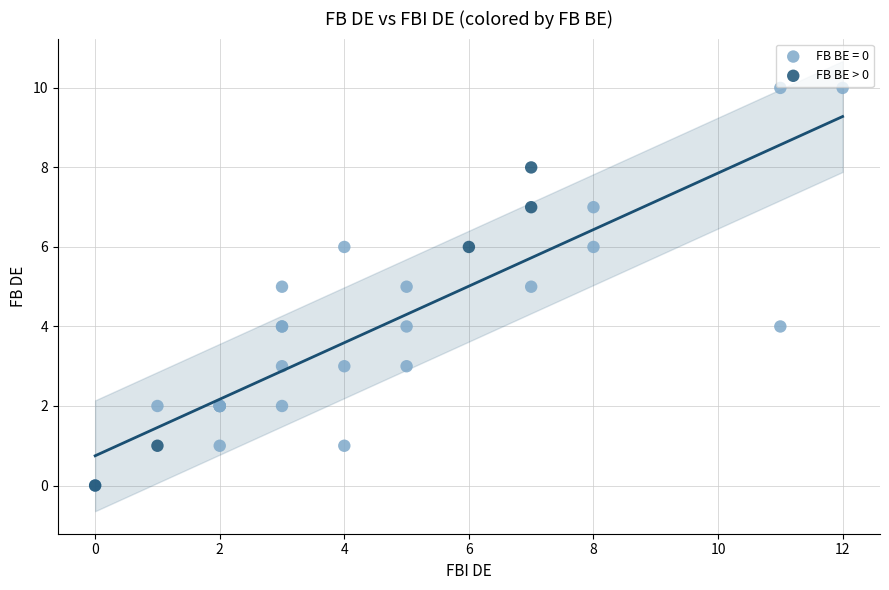

Which series has the widest spread of Y values?

FB BE = 0